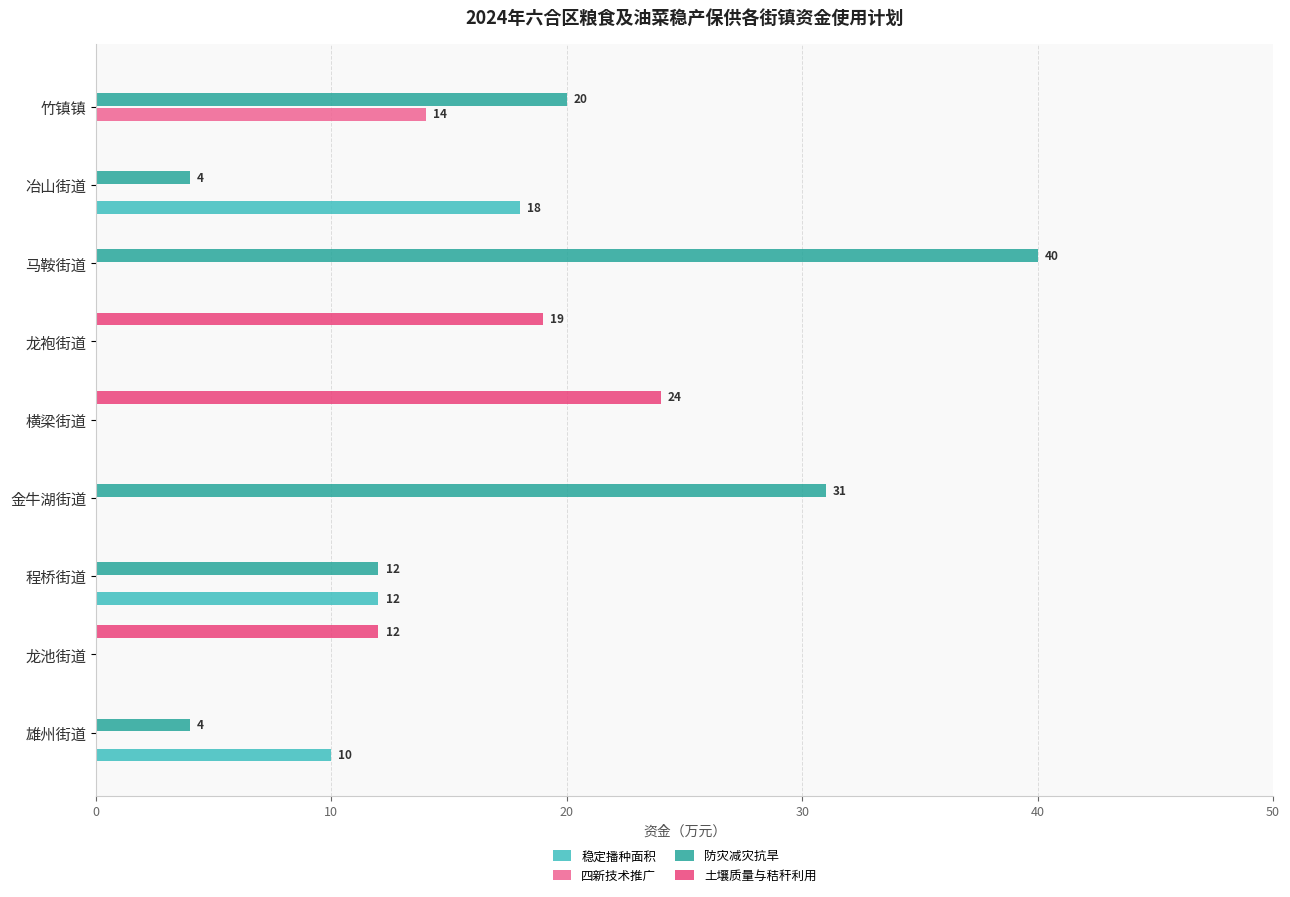

Count the number of data series in this chart.

4